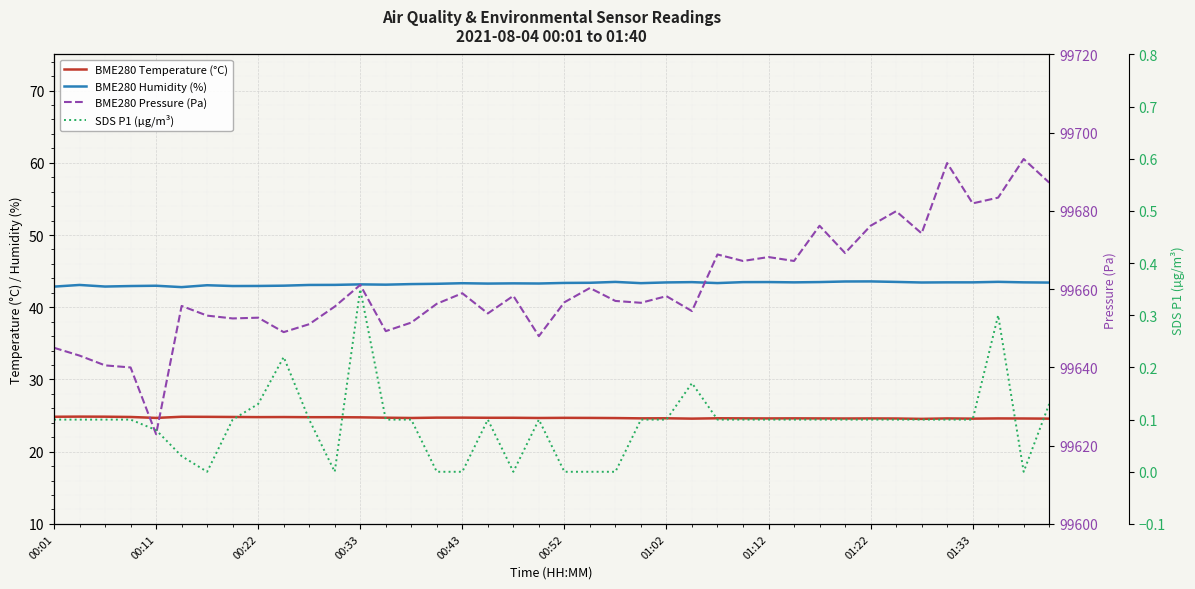

What is the average value of the BME280 Temperature (°C) series?

24.7